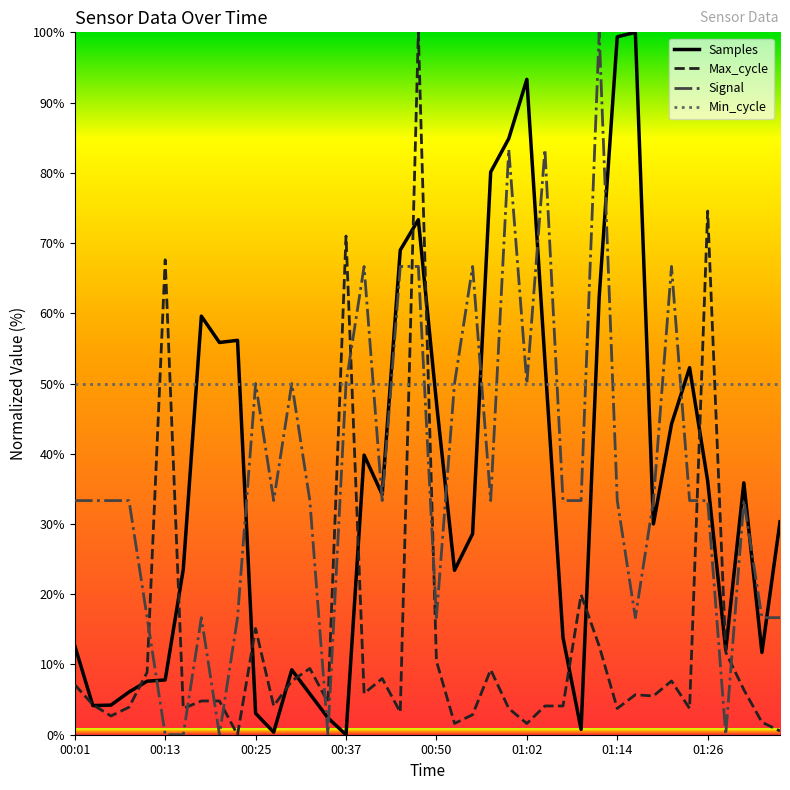

What is the maximum value shown in the chart?

100.0